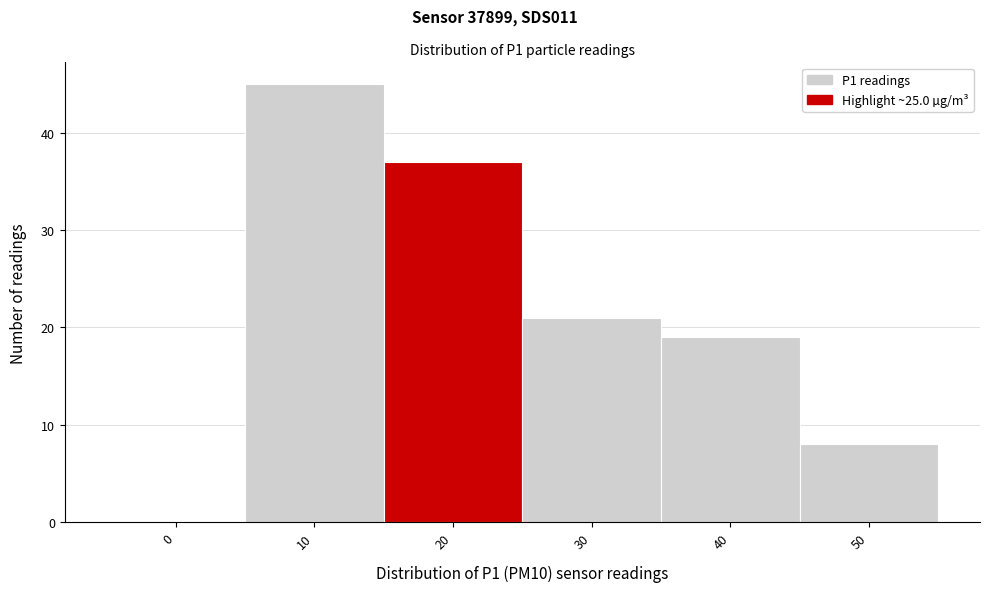

Reading right to left, extract all data points from this chart.

50=8	40=19	30=21	20=37	10=45	0=0